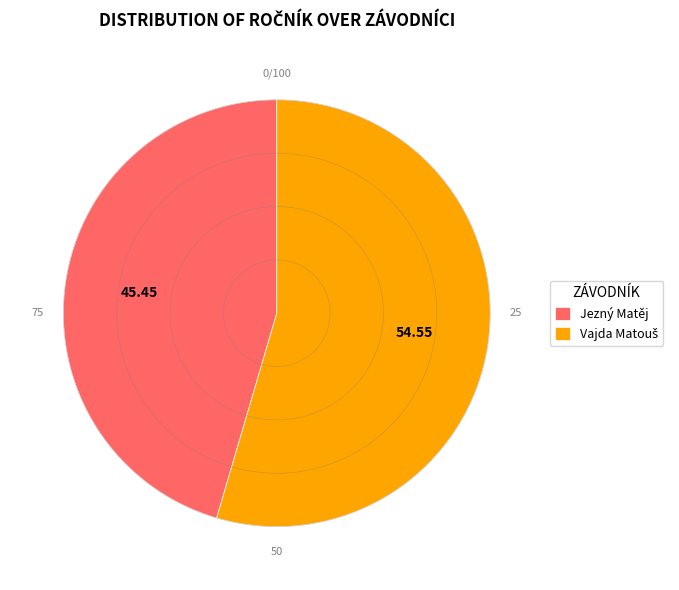

Count the number of slices in the pie.

2